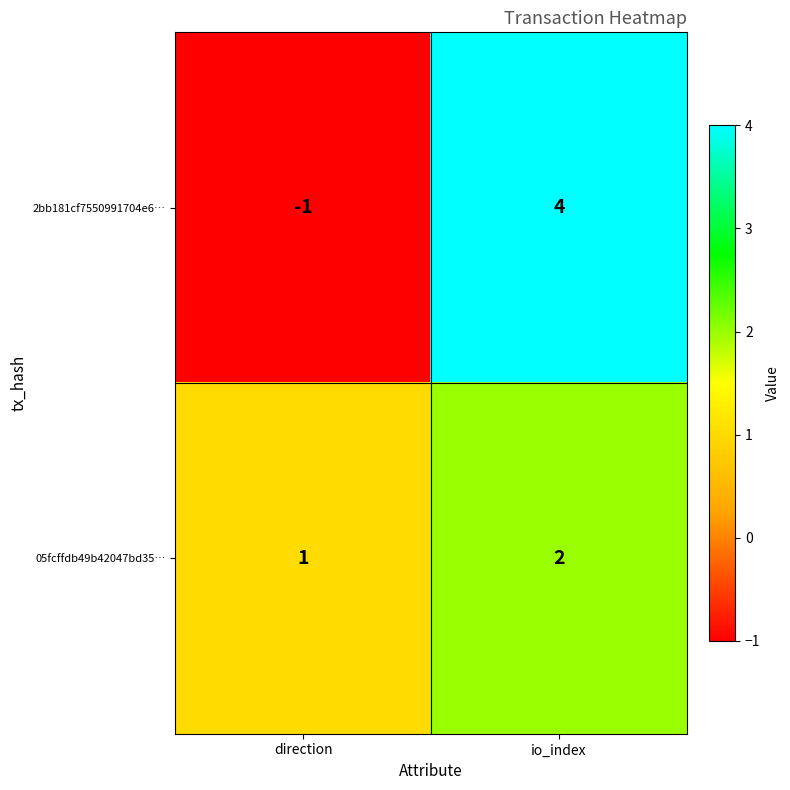

Reading left to right, extract all data points from this chart.

2bb181cf7550991704e6…: -1	4
05fcffdb49b42047bd35…: 1	2